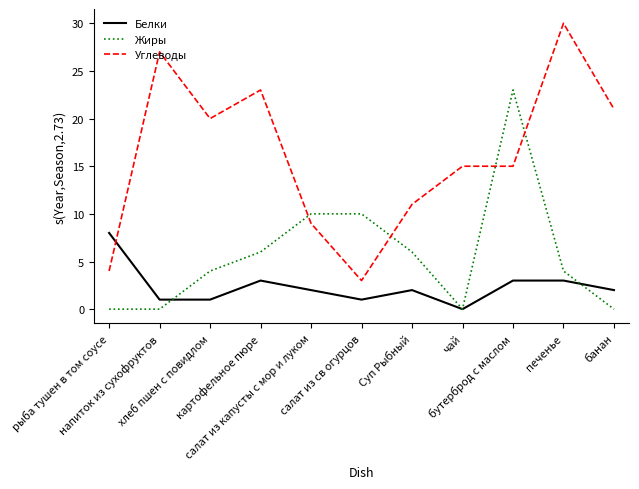

Reading left to right, what are all the values shown in this chart?

Белки: 8	1	1	3	2	1	2	0	3	3	2
Жиры: 0	0	4	6	10	10	6	0	23	4	0
Углеводы: 4	27	20	23	9	3	11	15	15	30	21